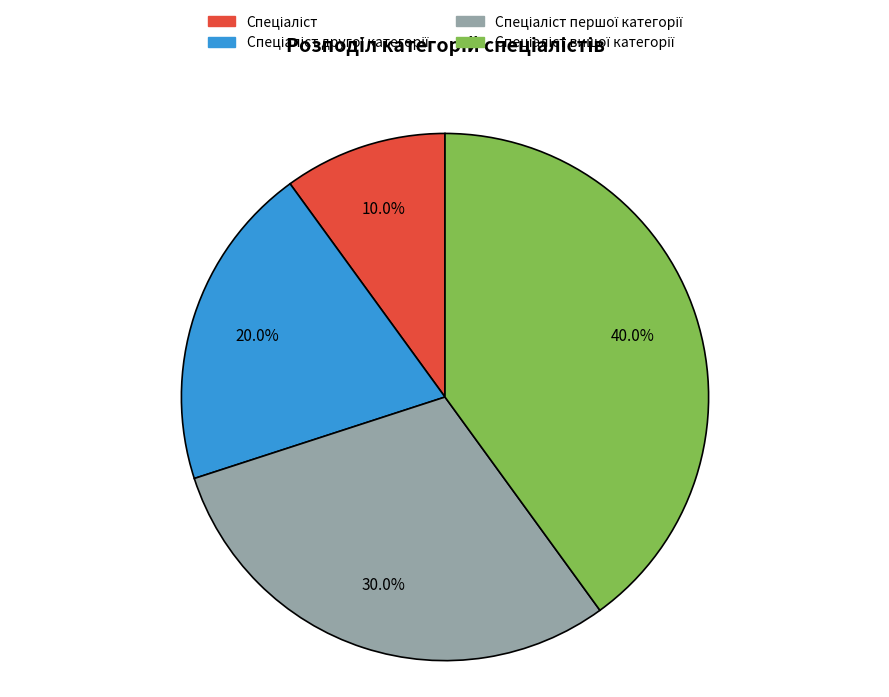

Is there a majority slice in this chart?

No